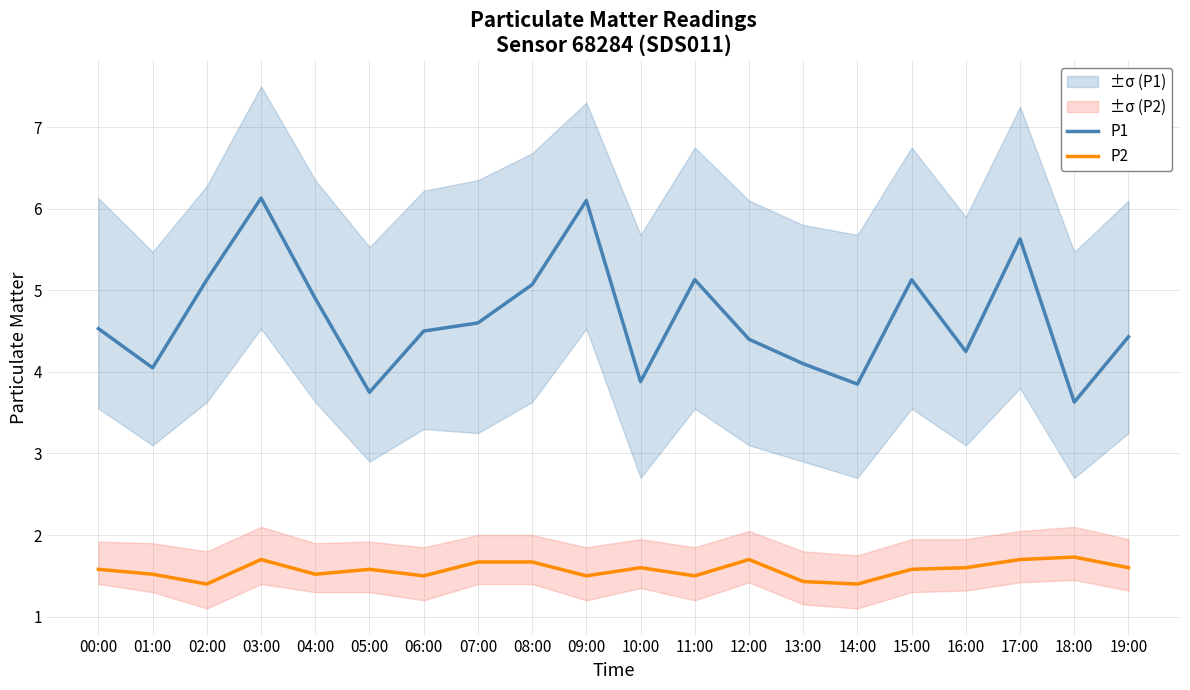

What is the average value of the P2 series?

1.6